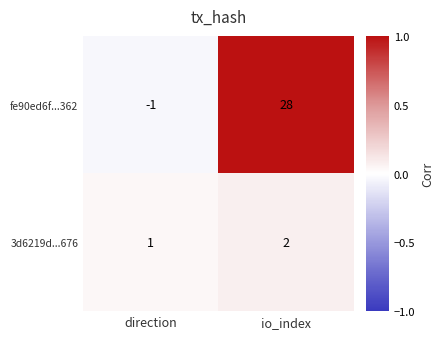

Is it true that 3d6219d...676 equals 3 at io_index?

False